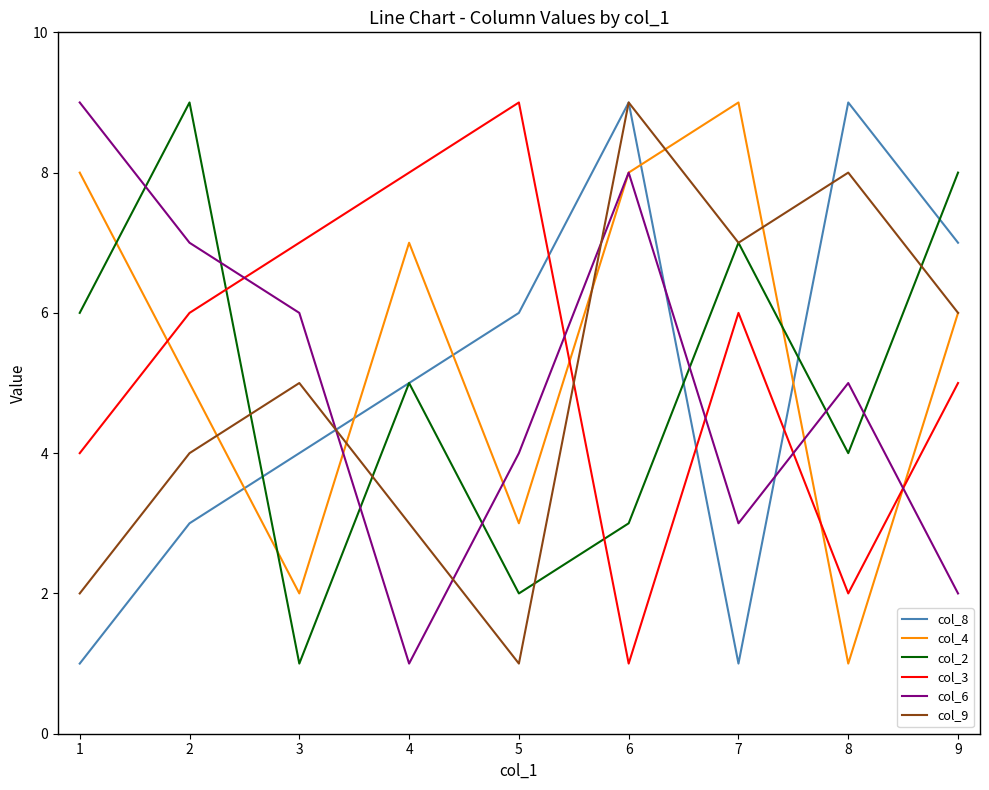

True or false: col_4 has a value of 8 at 6.

True